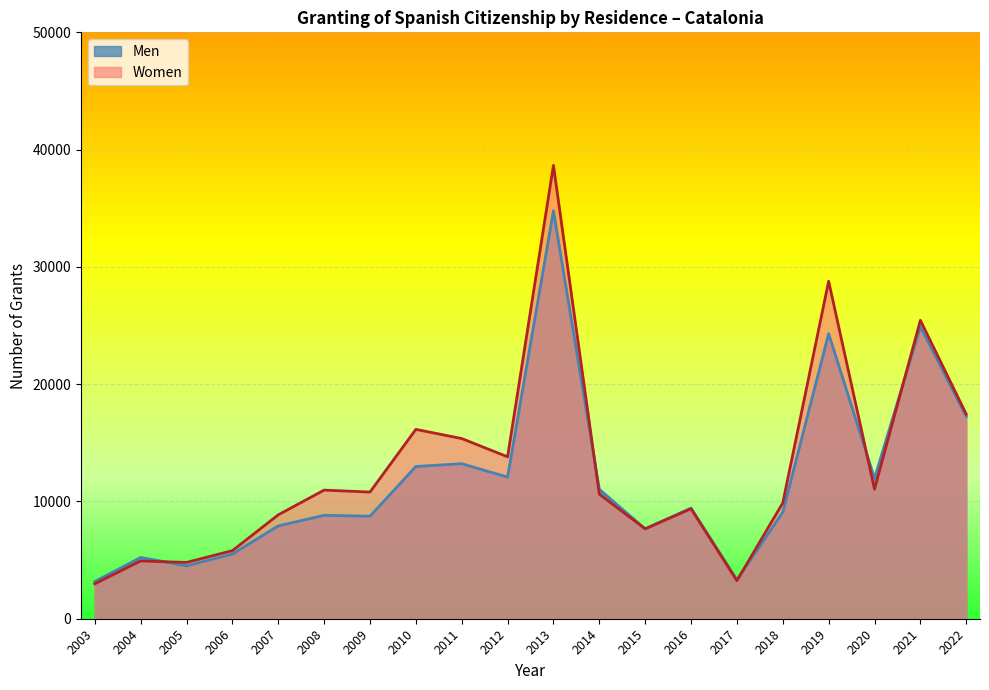

How many lines are shown in the chart?

2